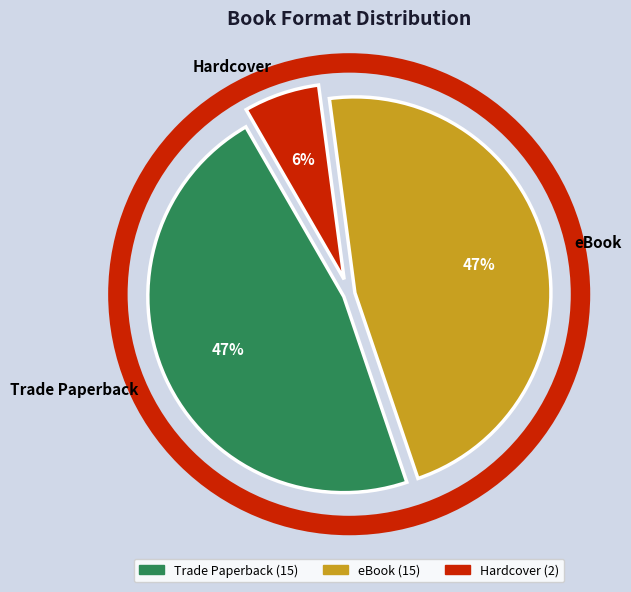

The eBook slice represents 60% of the pie. True or false?

False